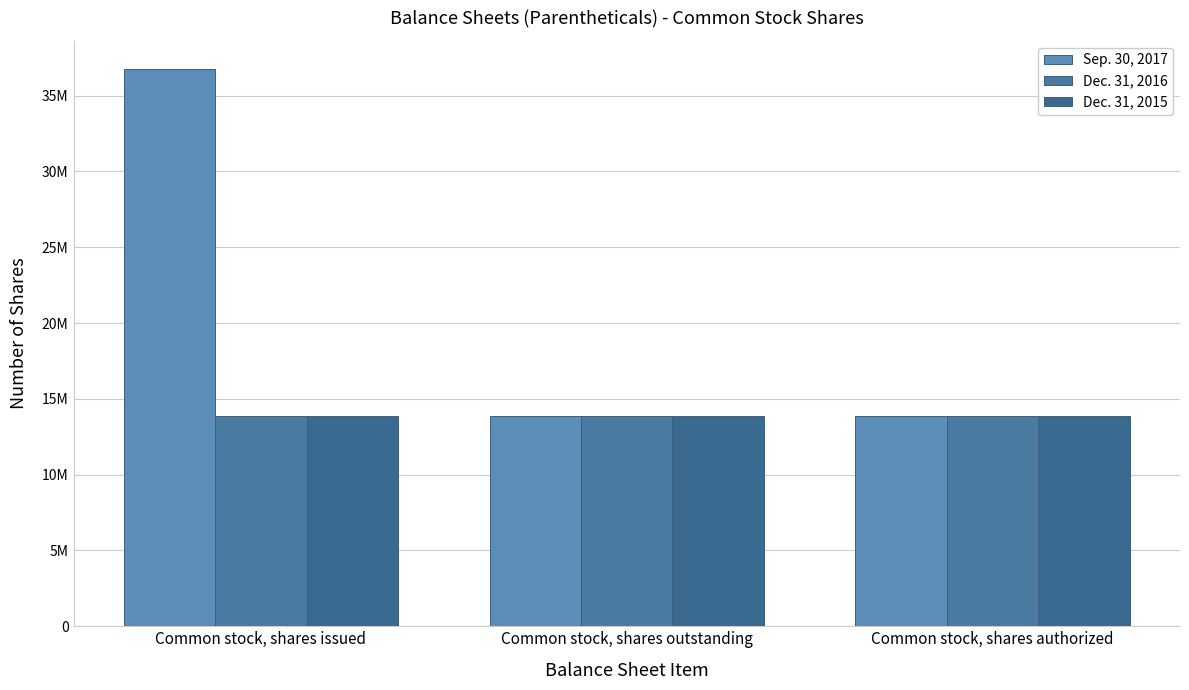

What are all the series names shown in the legend?

Sep. 30, 2017, Dec. 31, 2016, Dec. 31, 2015